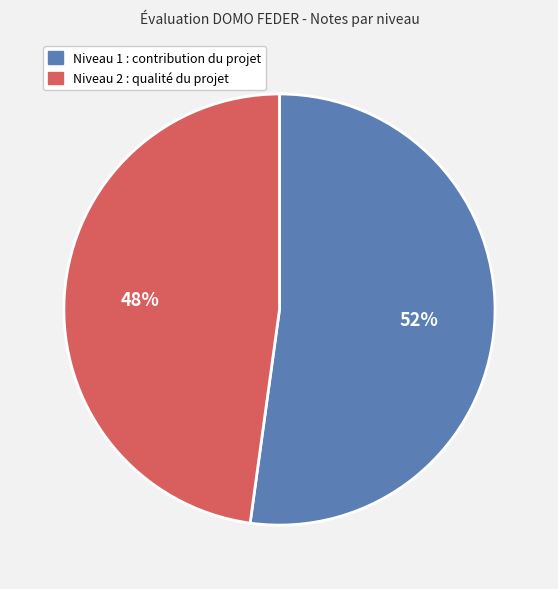

Combined, do Niveau 1 : contribution du projet and Niveau 2 : qualité du projet account for over 50%?

Yes